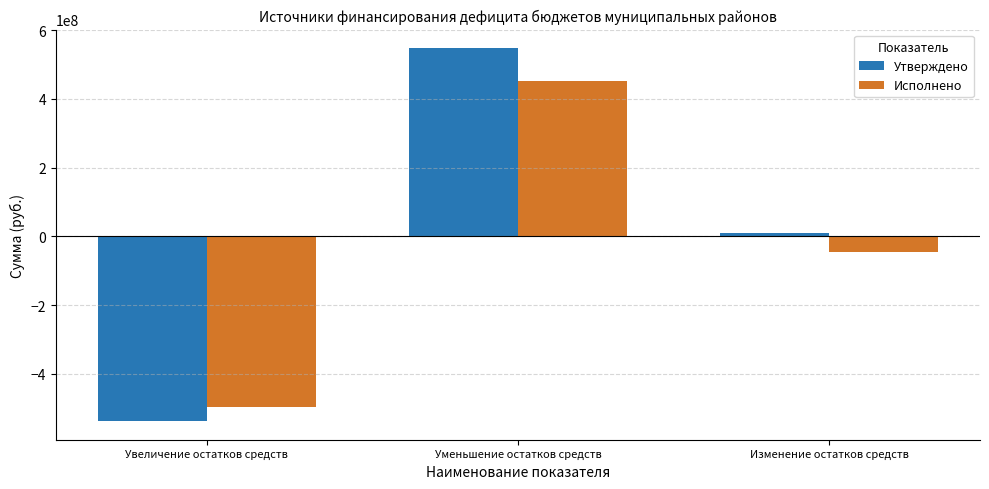

List the labels in order of Утверждено value, smallest first.

Увеличение остатков средств, Изменение остатков средств, Уменьшение остатков средств